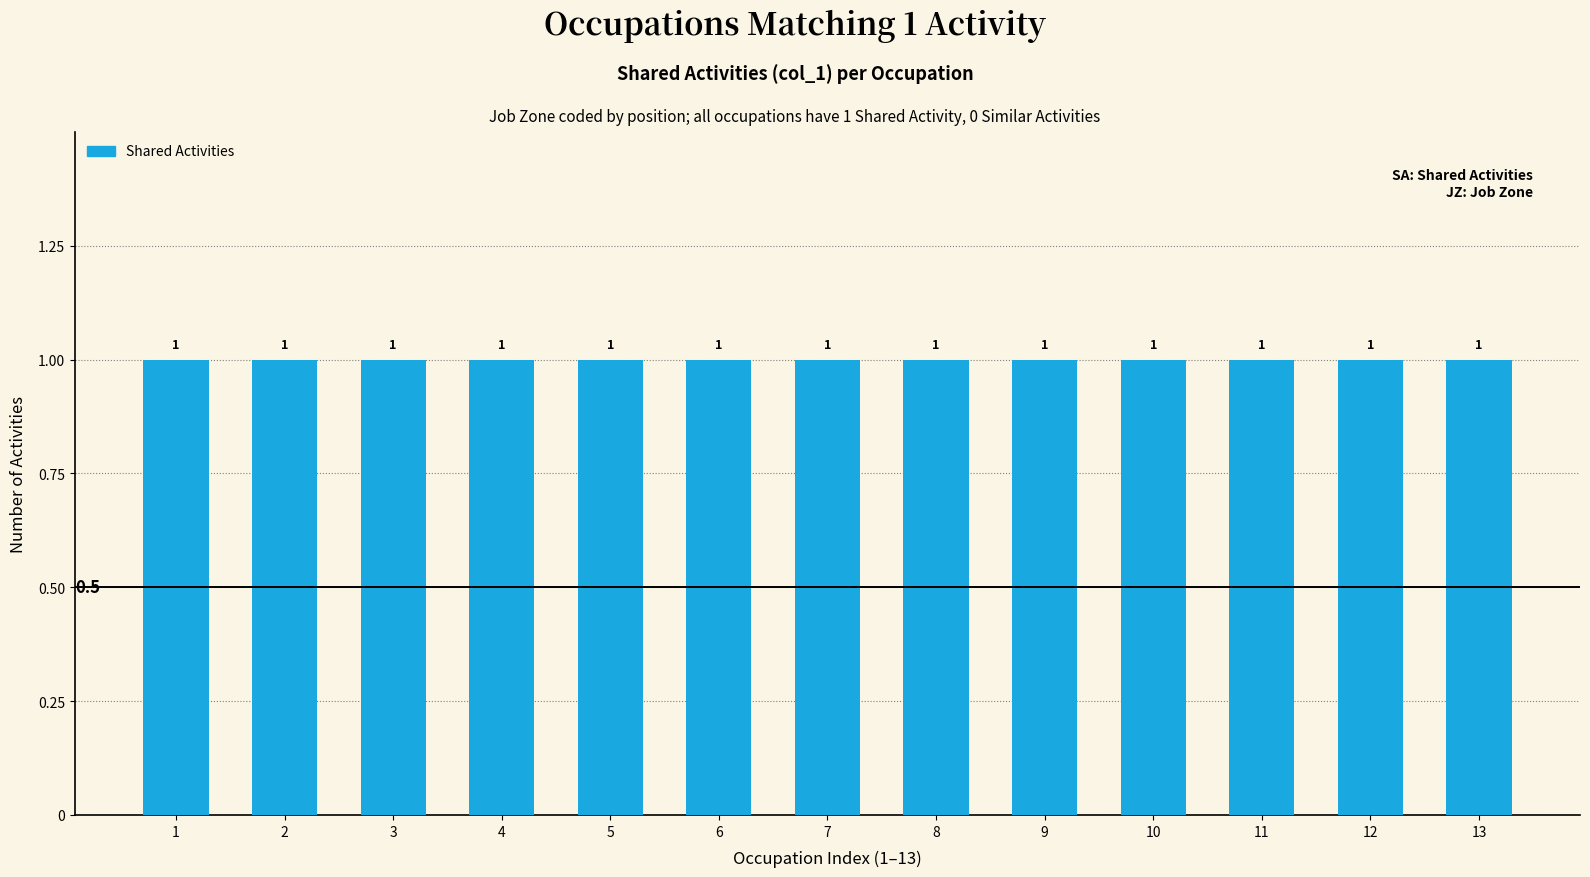

At how many categories does at least one series exceed 0?

13